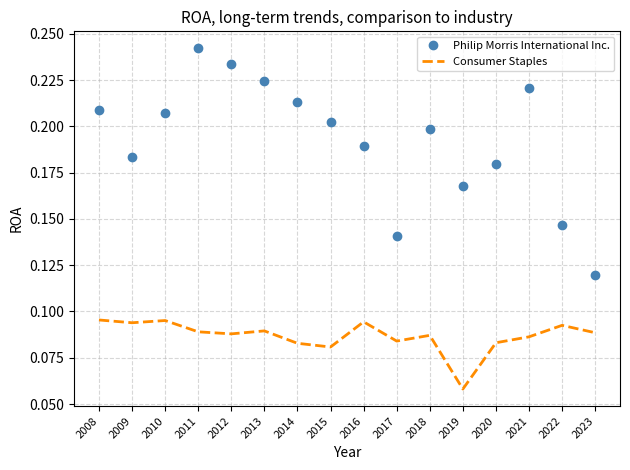

At which label is Philip Morris International Inc. closest to 0?

2023